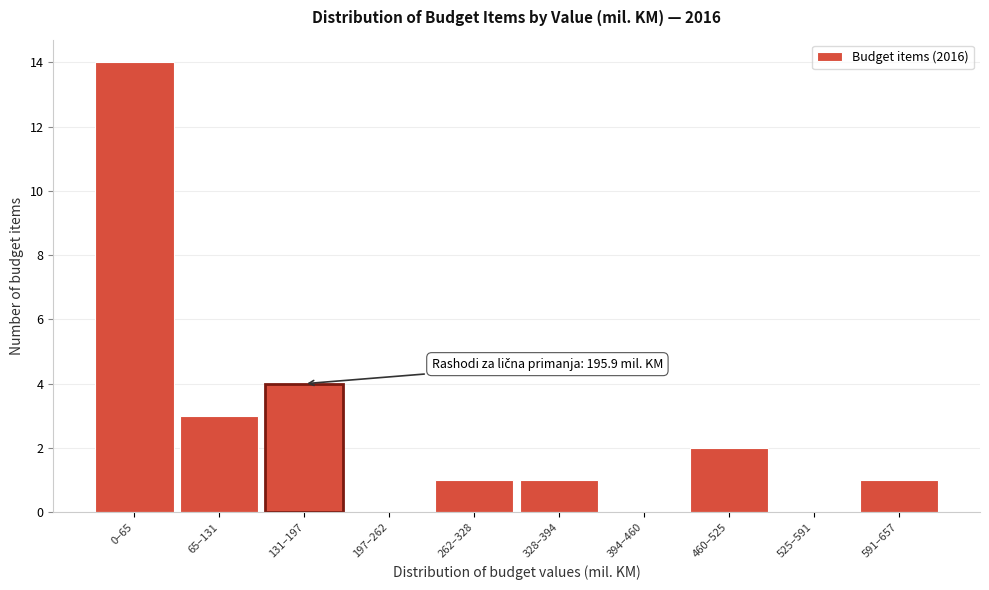

Reading left to right, list all the values displayed in this chart.

0–65=14	65–131=3	131–197=4	197–262=0	262–328=1	328–394=1	394–460=0	460–525=2	525–591=0	591–657=1